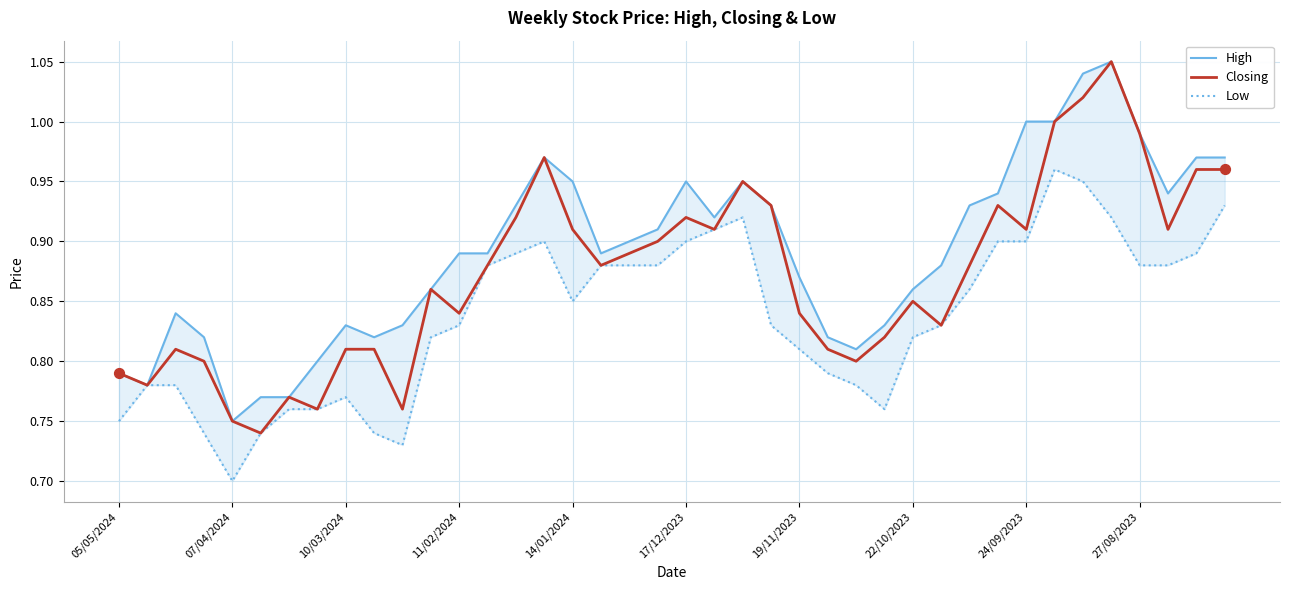

What is the total value across all series at 27/08/2023?

2.9